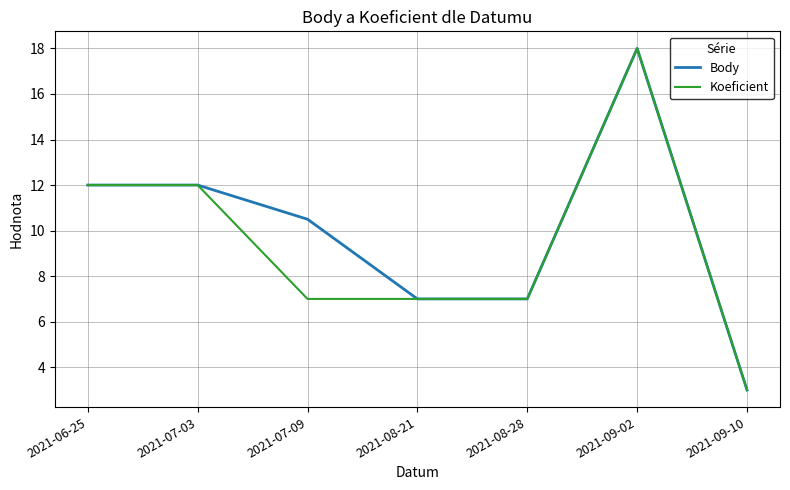

The Body series shows 6.7 at 2021-07-03. True or false?

False